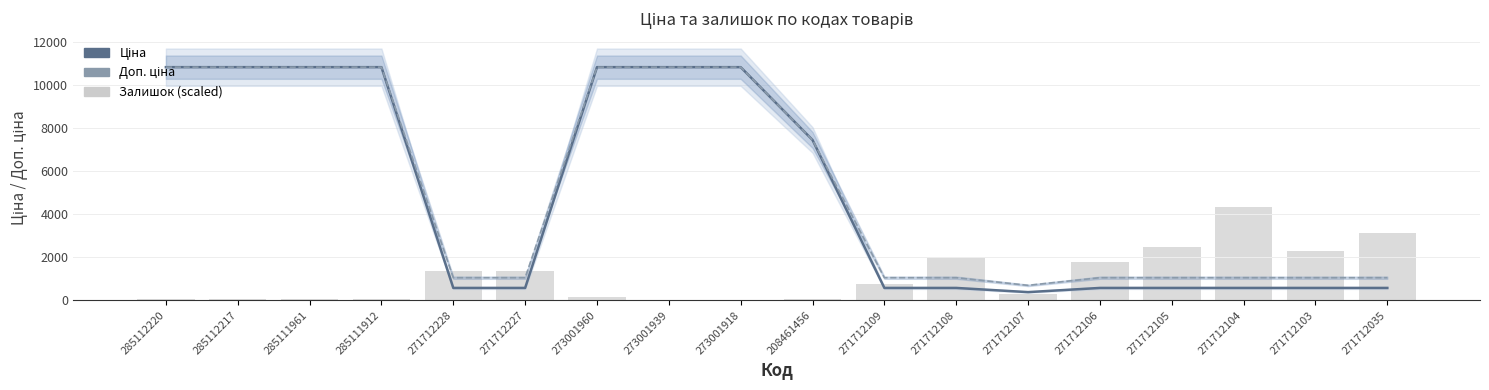

At how many categories does at least one series exceed 9323?

7